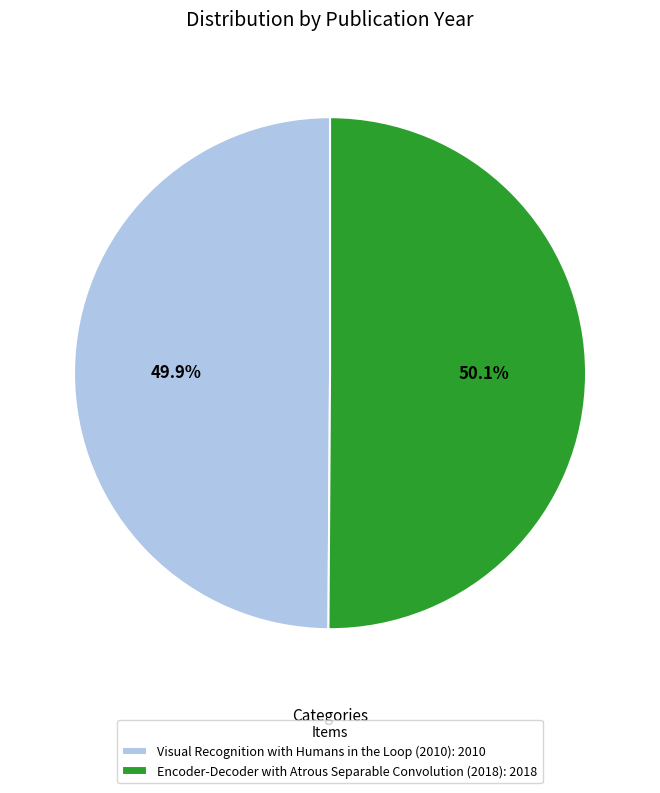

What is the ratio of the value at Visual Recognition with Humans in the Loop (2010) to the value at Encoder-Decoder with Atrous Separable Convolution (2018)?

1.0